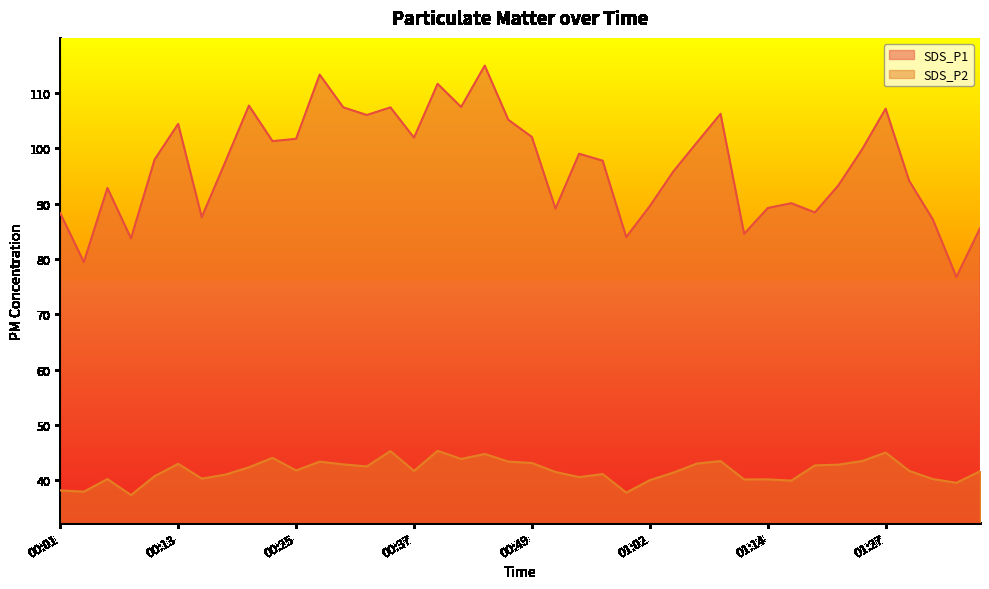

How many lines are shown in the chart?

2